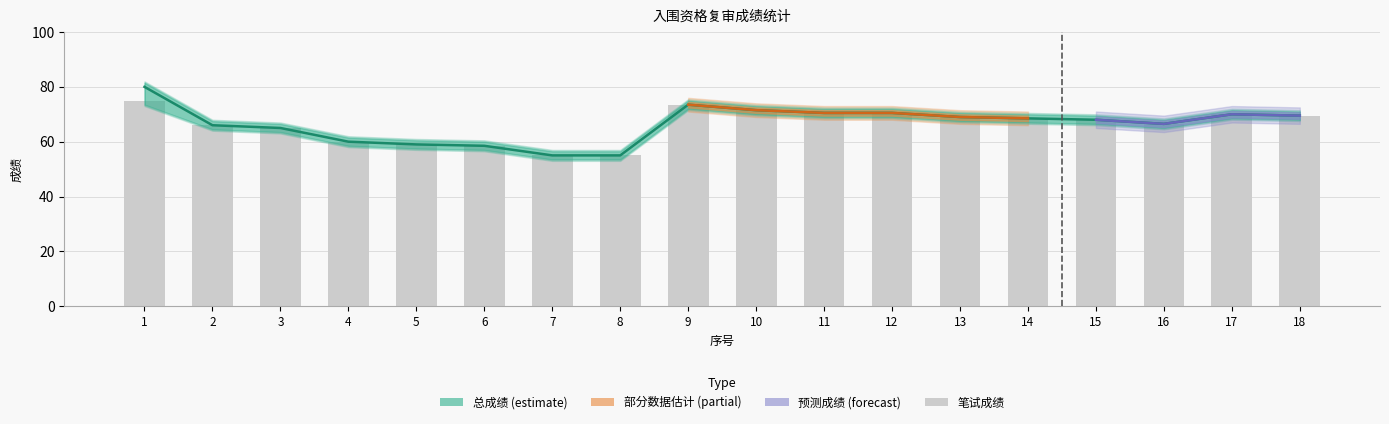

Reading right to left, transcribe all the data shown in this chart.

笔试成绩: 18=69.5	17=70.0	16=66.5	15=68.0	14=68.5	13=69.0	12=70.5	11=70.5	10=71.5	9=73.5	8=55.0	7=55.0	6=58.5	5=59.0	4=60.0	3=65.0	2=66.0	1=75.0
总成绩: 18=69.5	17=70.0	16=66.5	15=68.0	14=68.5	13=69.0	12=70.5	11=70.5	10=71.5	9=73.5	8=55.0	7=55.0	6=58.5	5=59.0	4=60.0	3=65.0	2=66.0	1=80.0